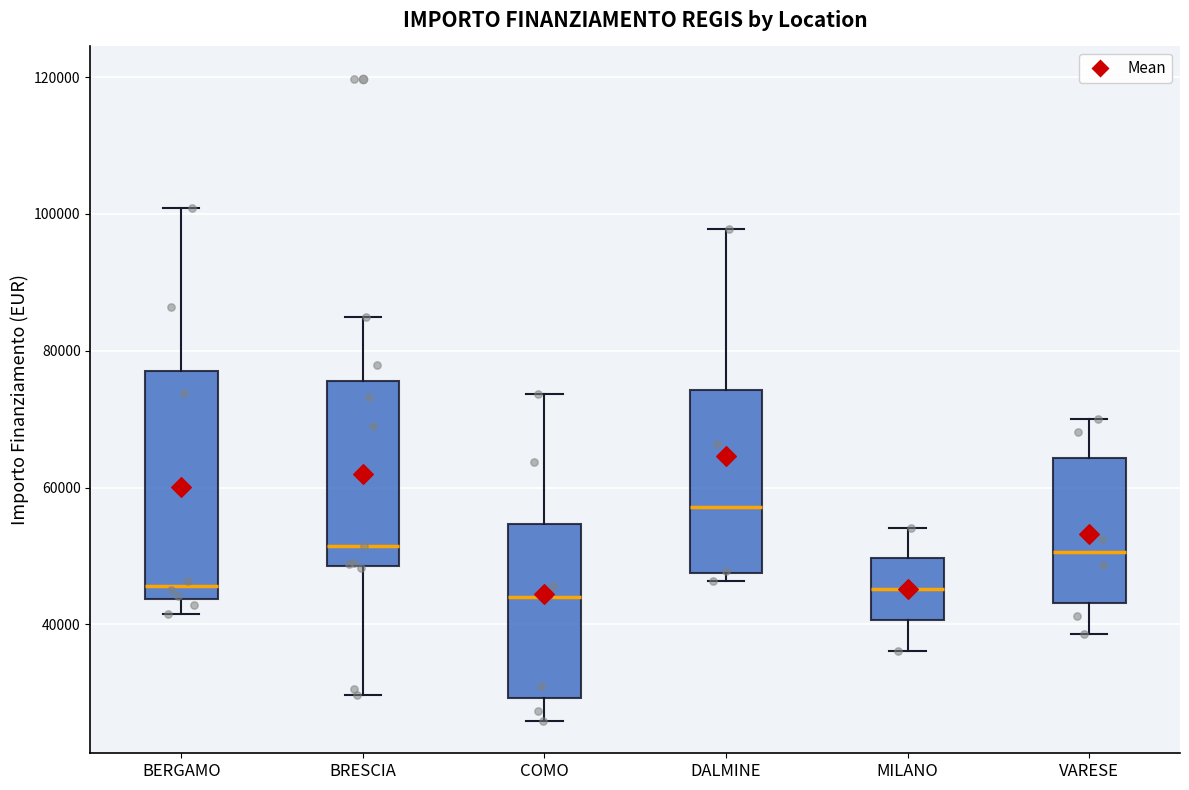

Which box has the highest median line?

DALMINE